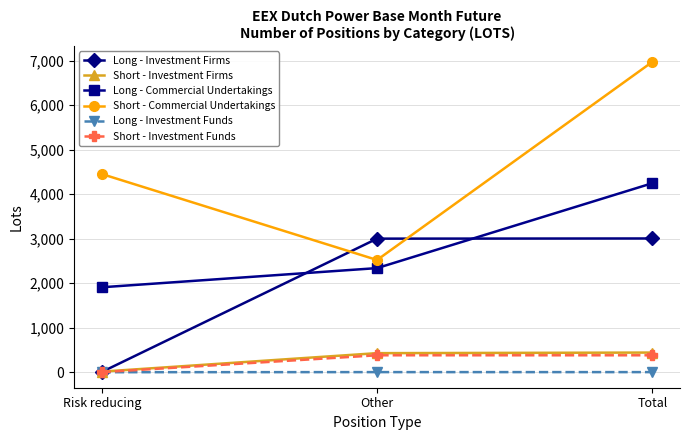

Between Risk reducing and Total, which series saw the biggest shift?

Long - Investment Firms